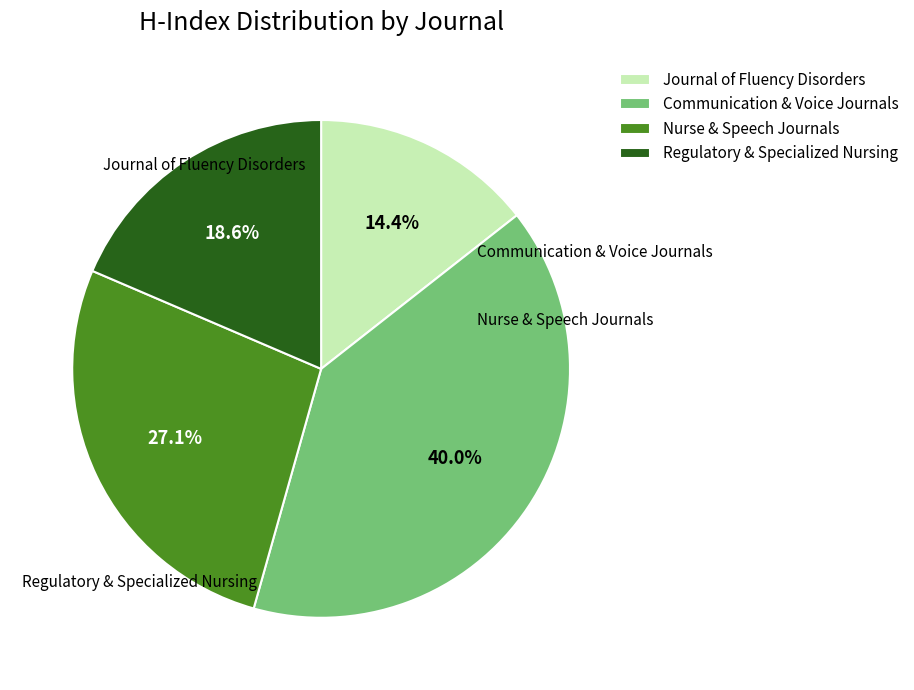

Combined, do Journal of Fluency Disorders and Nurse & Speech Journals account for over 50%?

No